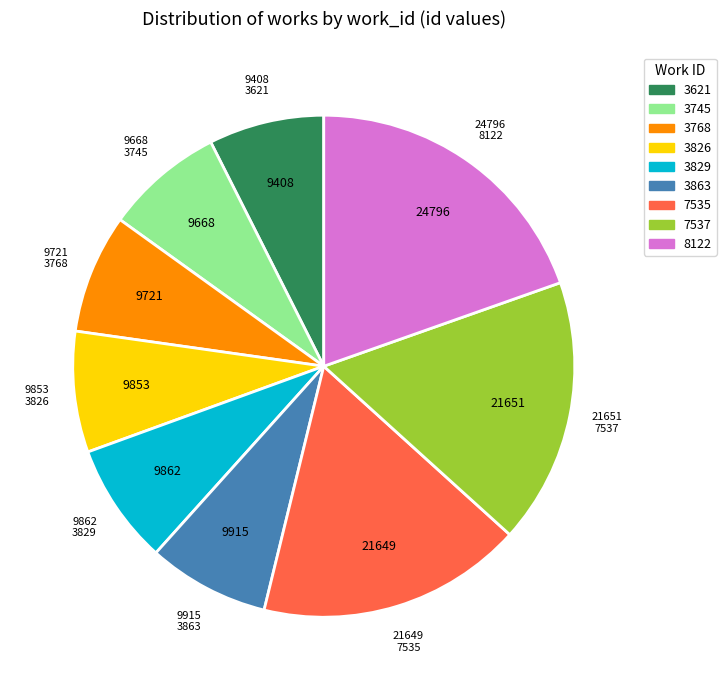

Is there any slice that represents more than half of the pie?

No